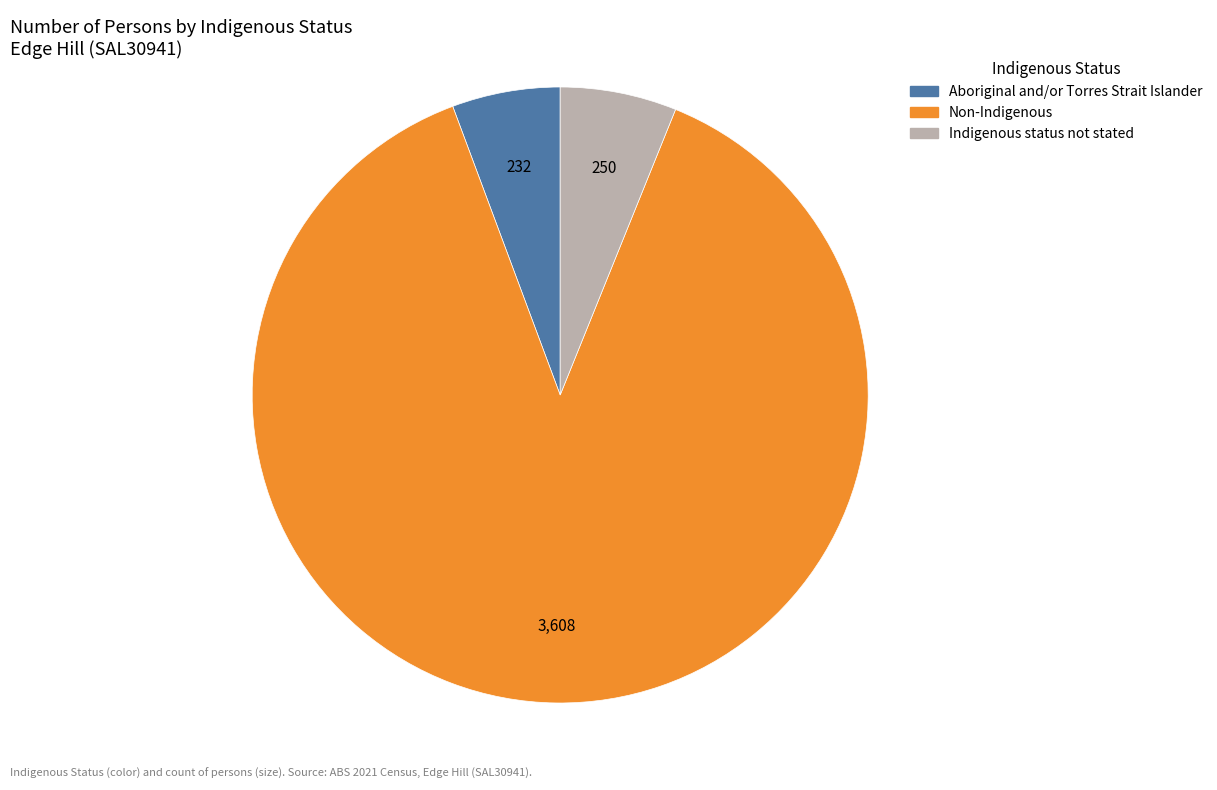

Combined, do Indigenous status not stated and Aboriginal and/or Torres Strait Islander account for over 50%?

No